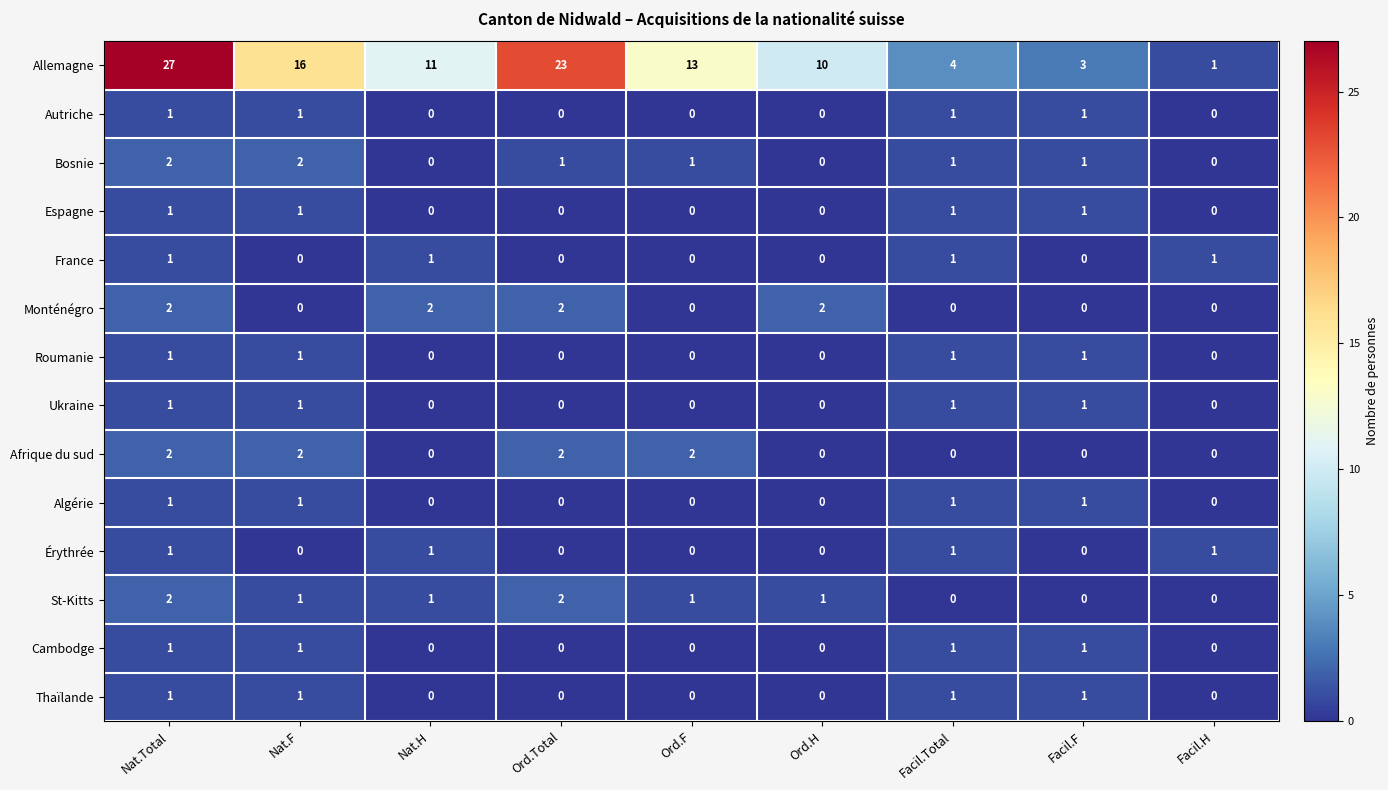

What is the sum of all Espagne values?

4